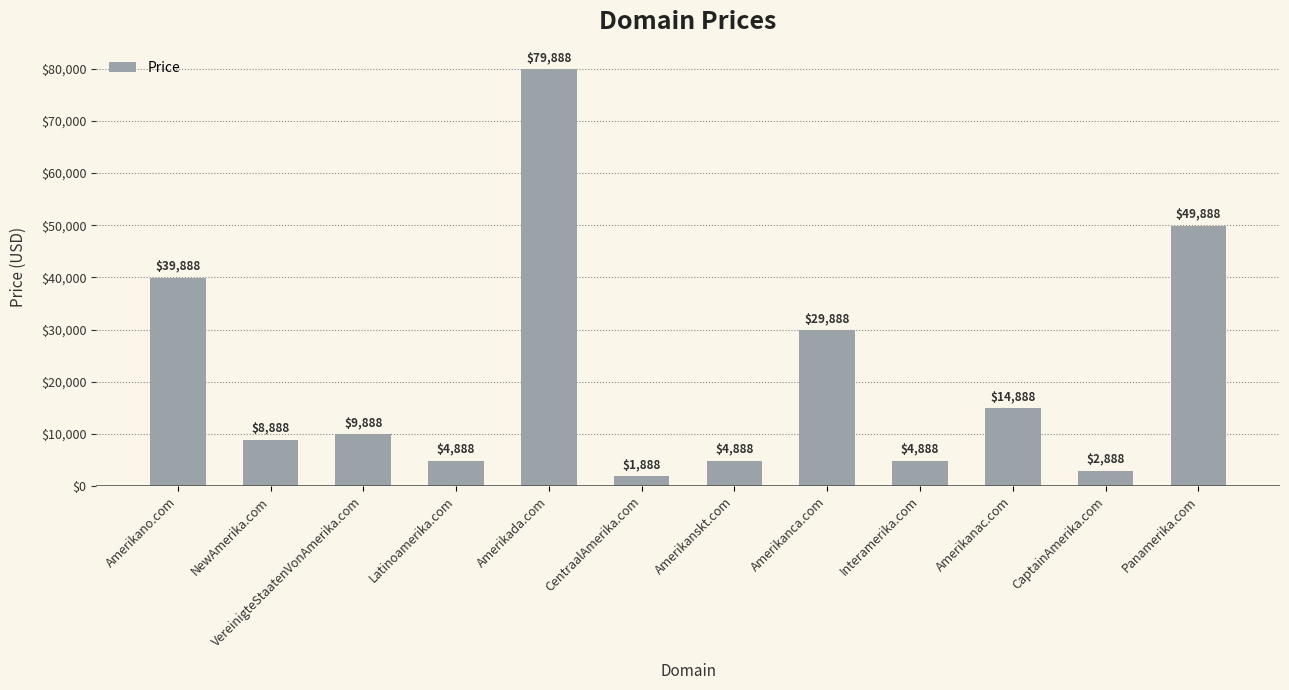

Reading left to right, transcribe all the data shown in this chart.

39888	8888	9888	4888	79888	1888	4888	29888	4888	14888	2888	49888